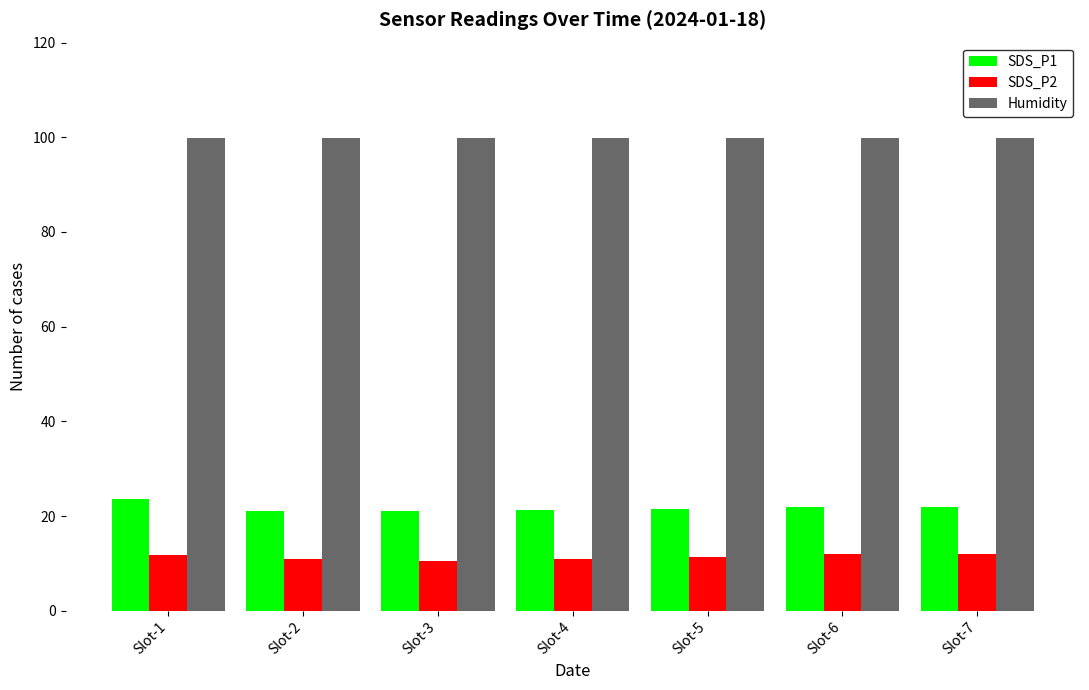

What is the minimum value for Humidity?

99.9